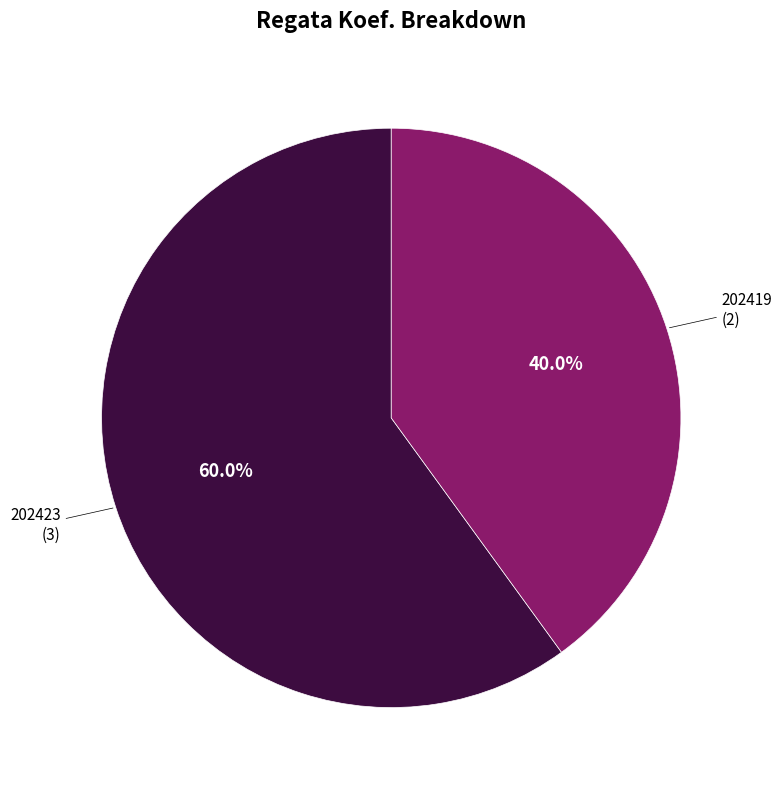

Is there any slice that represents more than half of the pie?

Yes